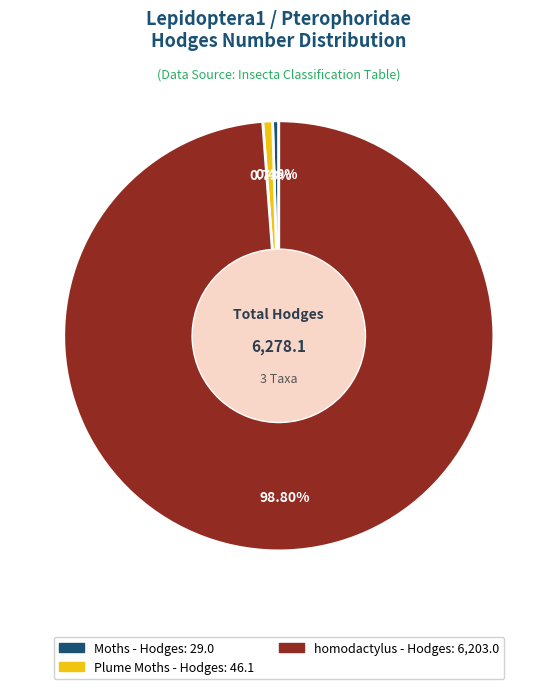

To the nearest percent, what is the average slice percentage?

33%